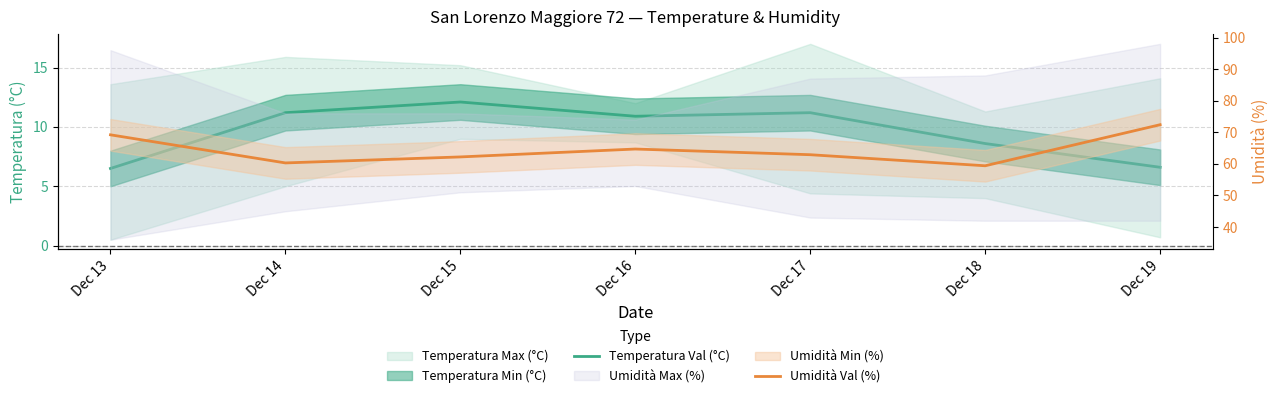

What is the difference between the maximum and minimum values in the Umidità Val (%) series?

13.0